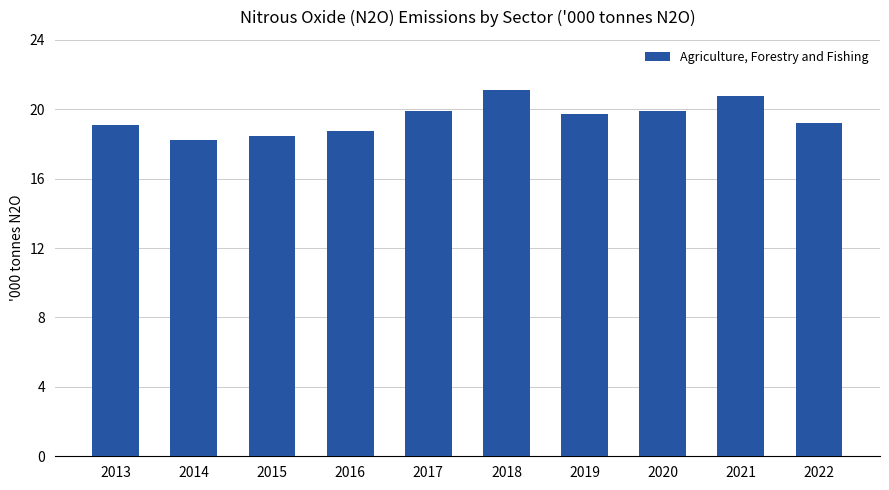

What value does the data have at 2020?

19.9